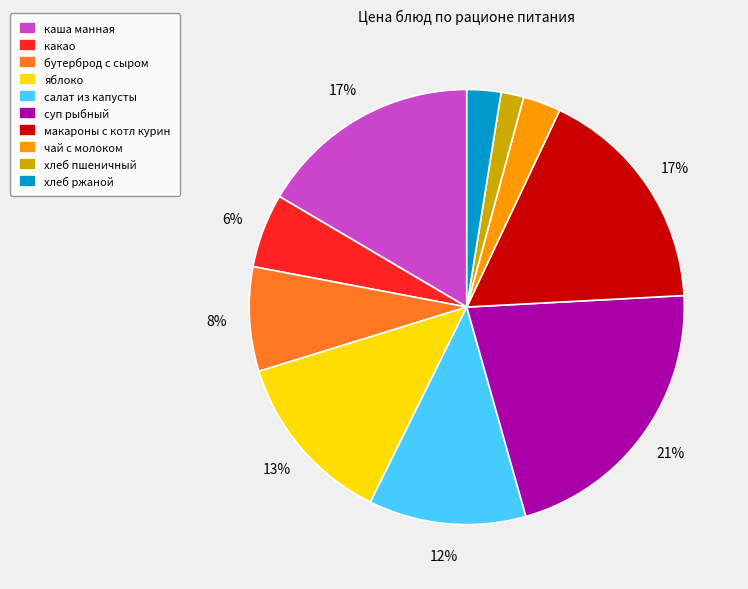

Which has a higher value, макароны с котл курин or хлеб ржаной?

макароны с котл курин